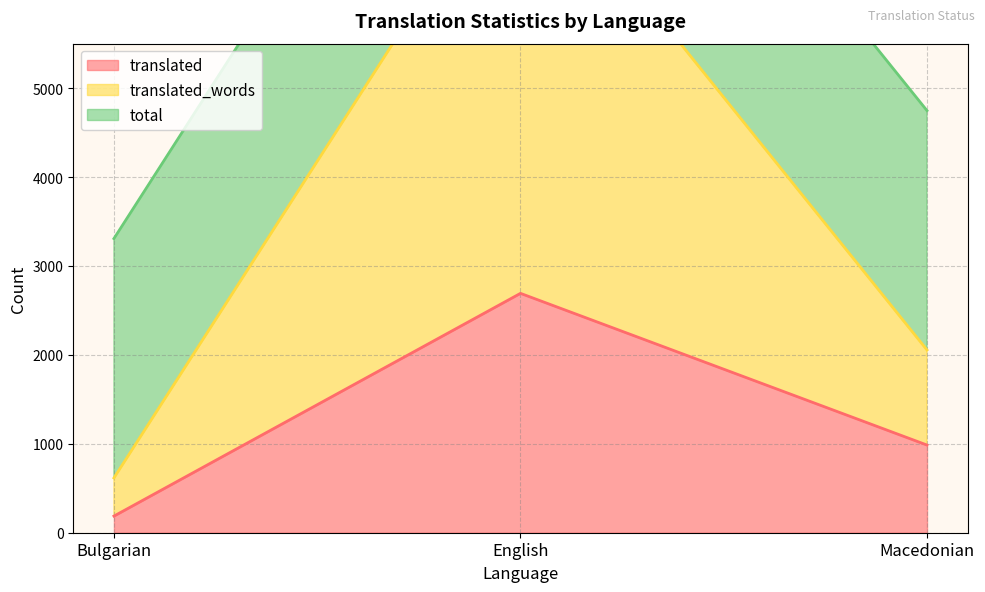

What is the value of the translated point at the 1st from the left?

187